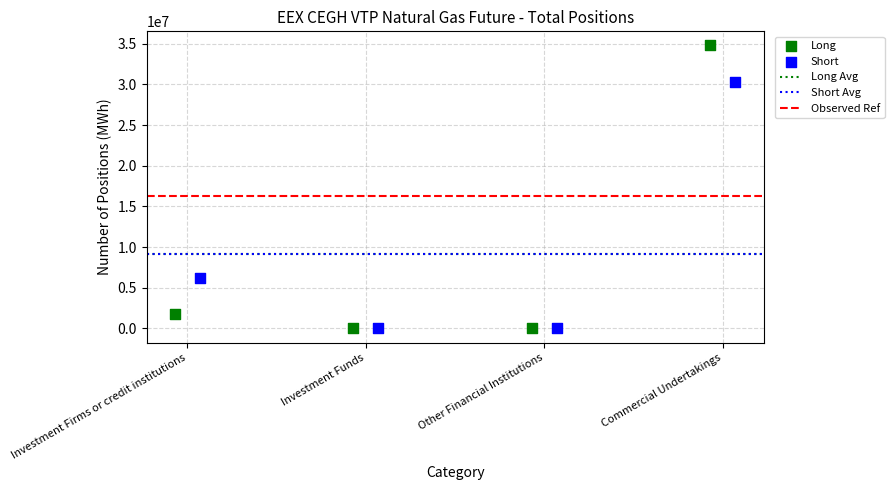

Which series has the largest Y range (max minus min)?

Long